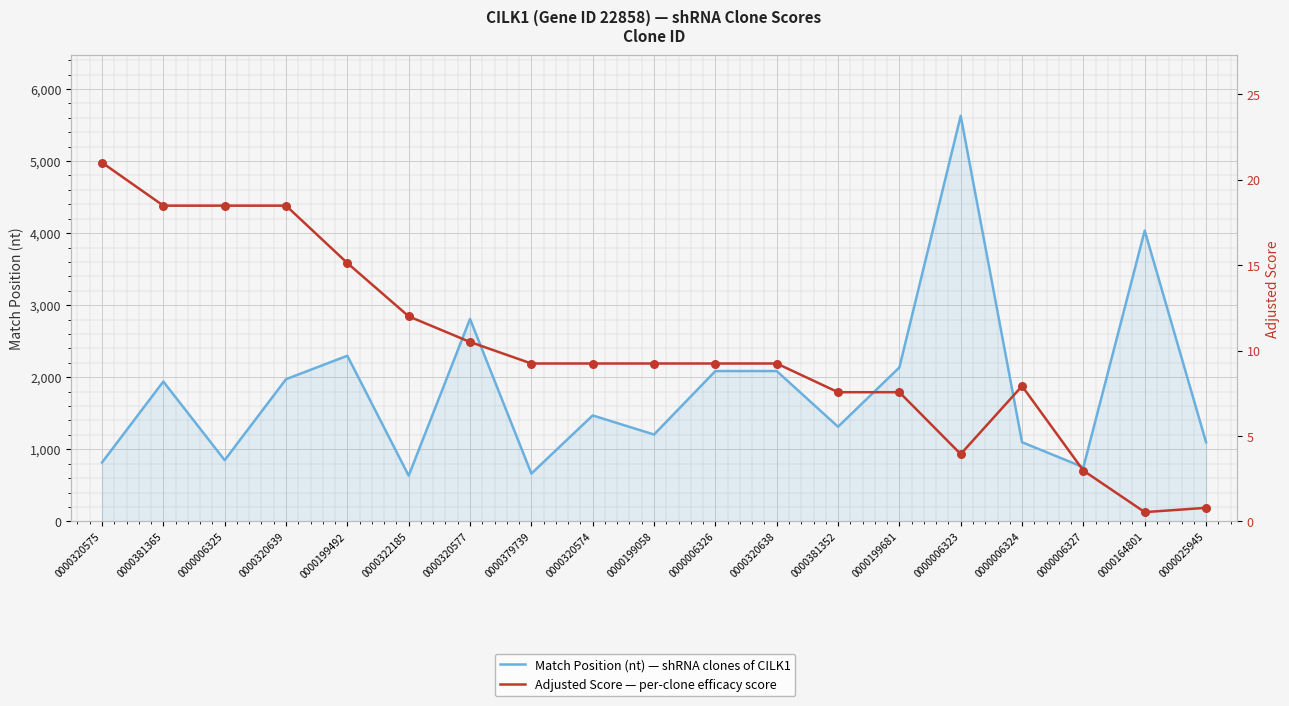

Which series contains the highest Y value?

Match Position (nt)